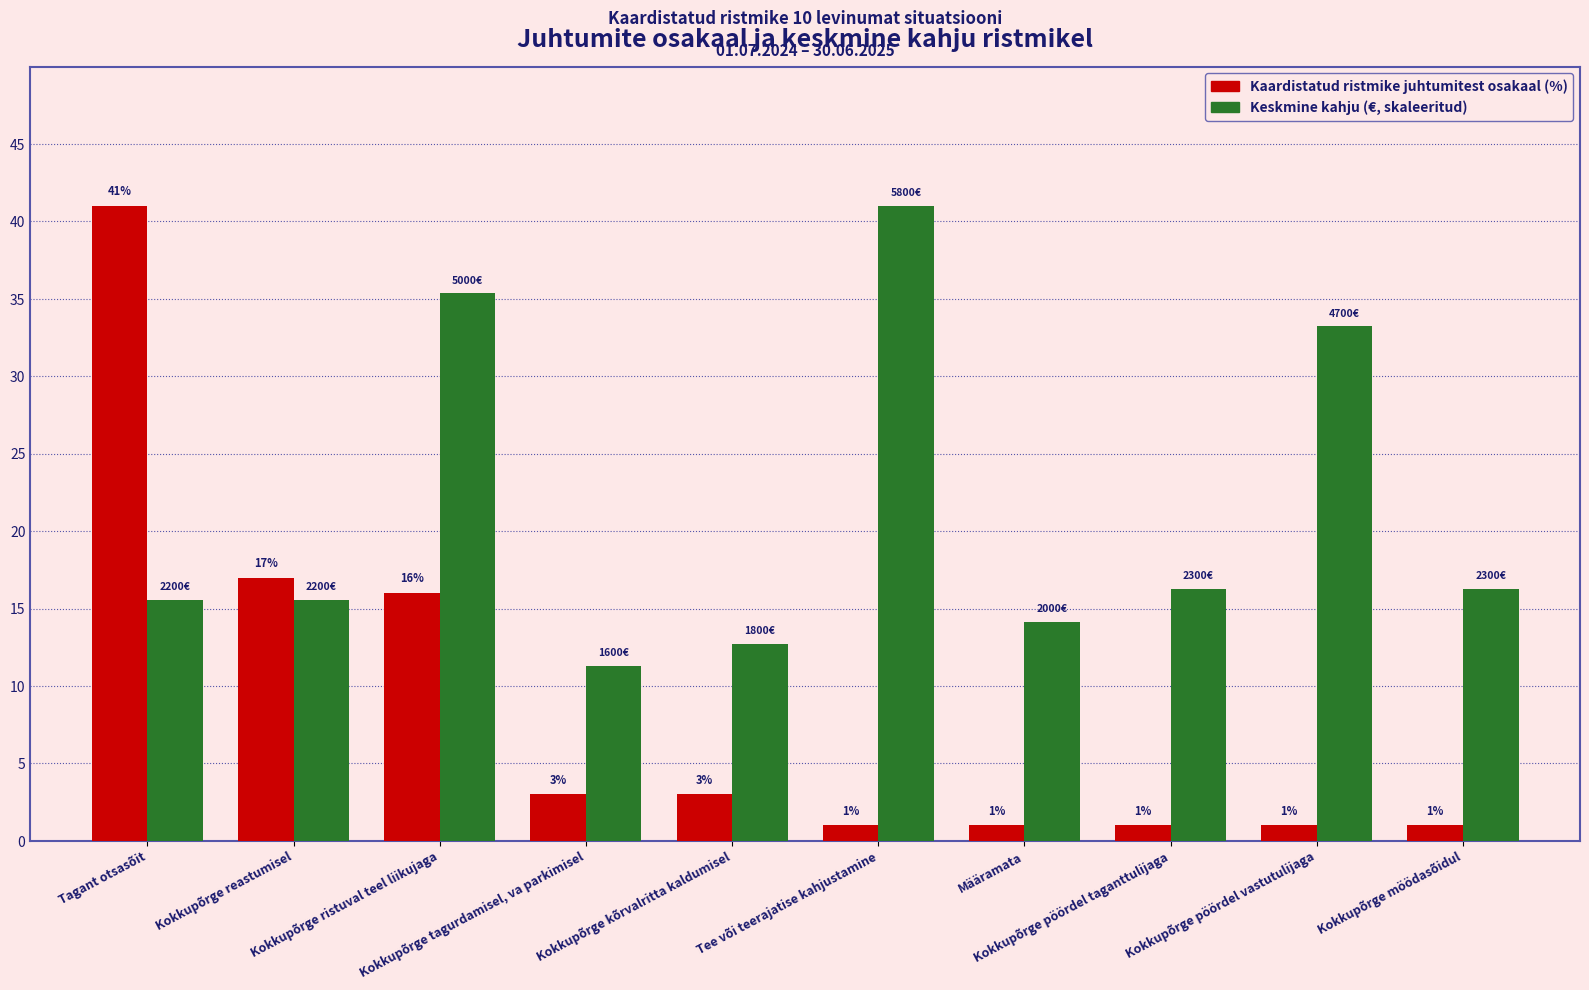

Read the Keskmine kahju (€, skaleeritud) value at Kokkupõrge möödasõidul.

16.3